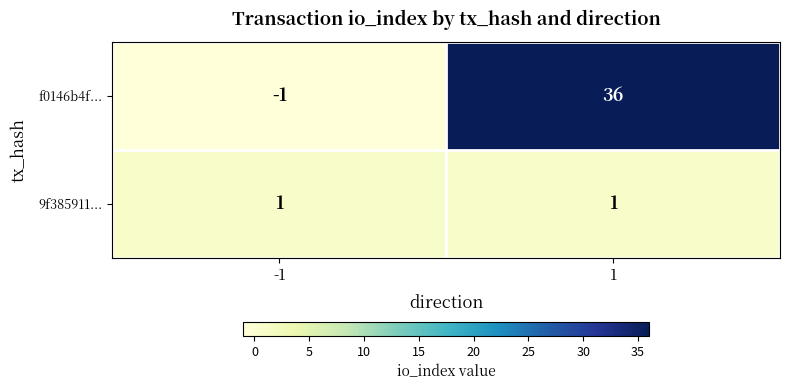

What is the total value across all series at 1?

37